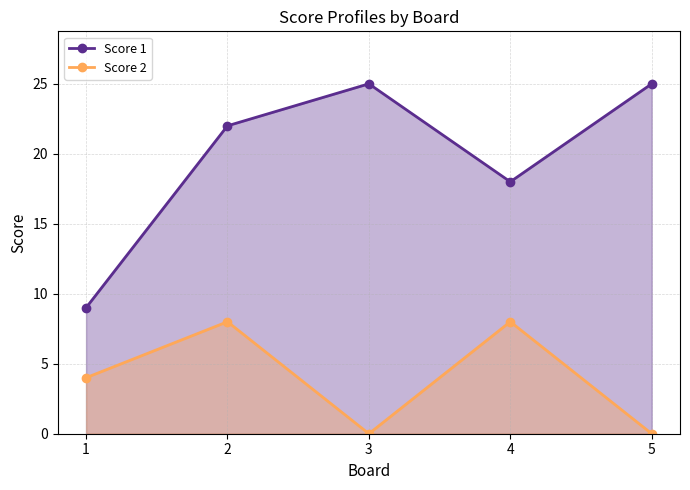

What is the difference between the second highest and minimum values in the Score 2 series?

8